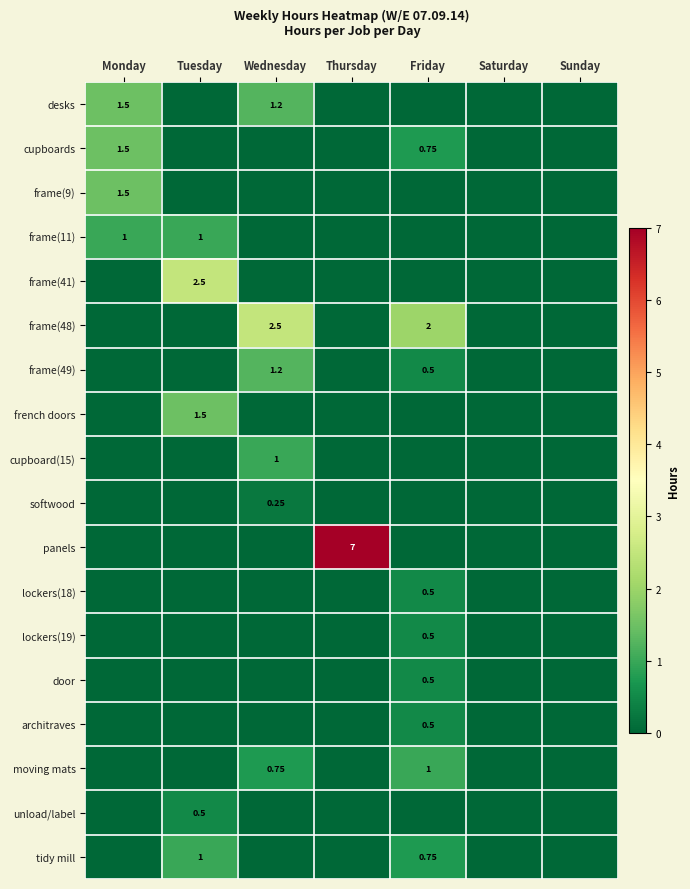

The value of frame(11) at Sunday is 0.3. True or false?

False